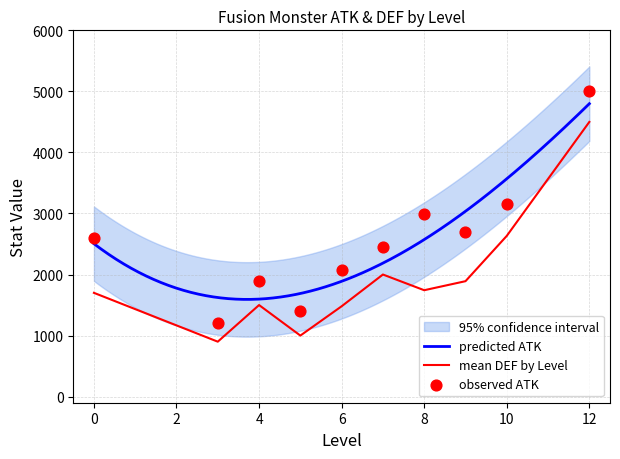

Which series has the widest spread of Y values?

ATK